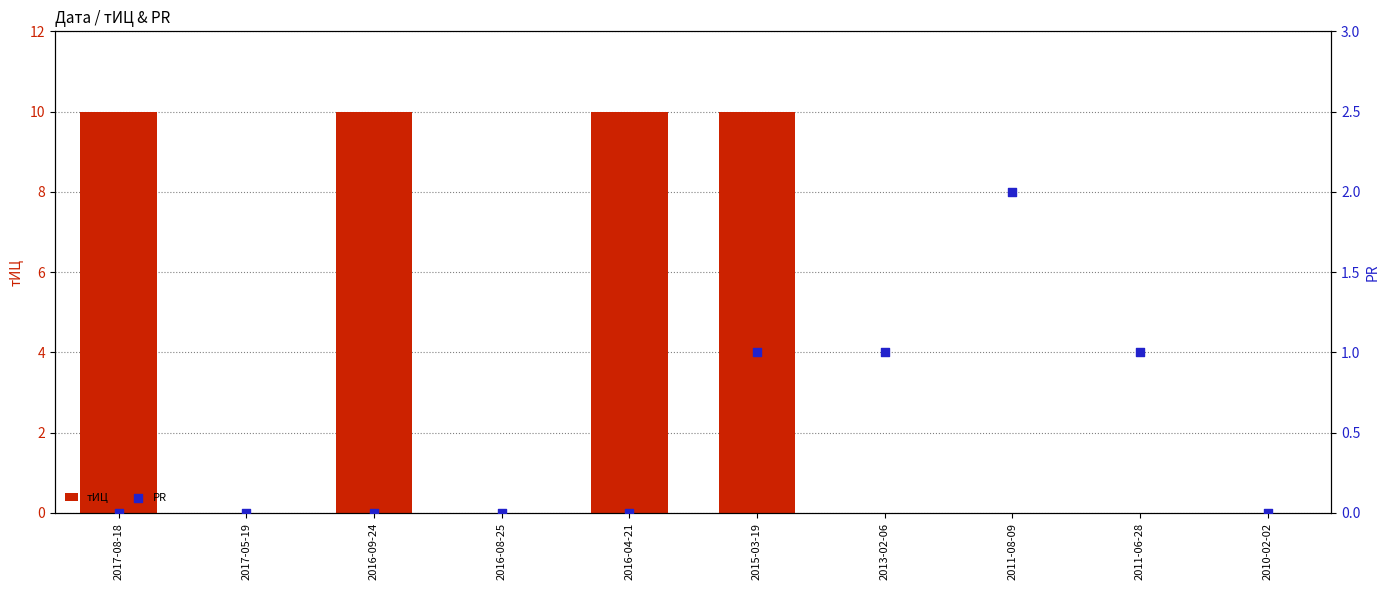

At which category is the sum across all series the highest?

2015-03-19